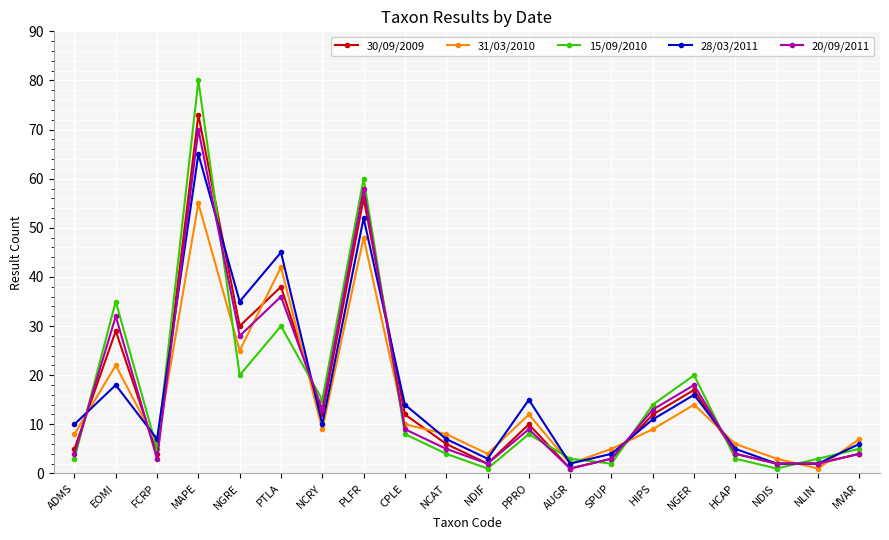

What is the label of the 4th point from the right?

HCAP